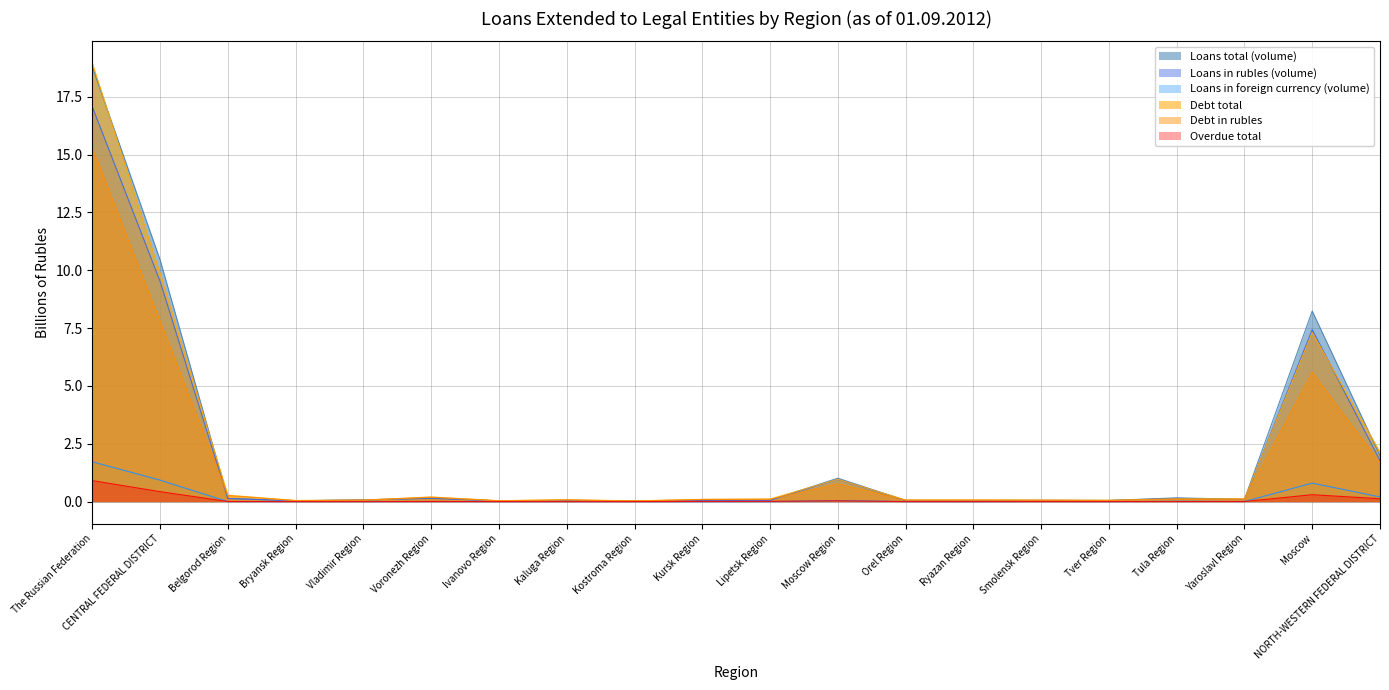

At which category does the chart reach its peak across all series?

The Russian Federation